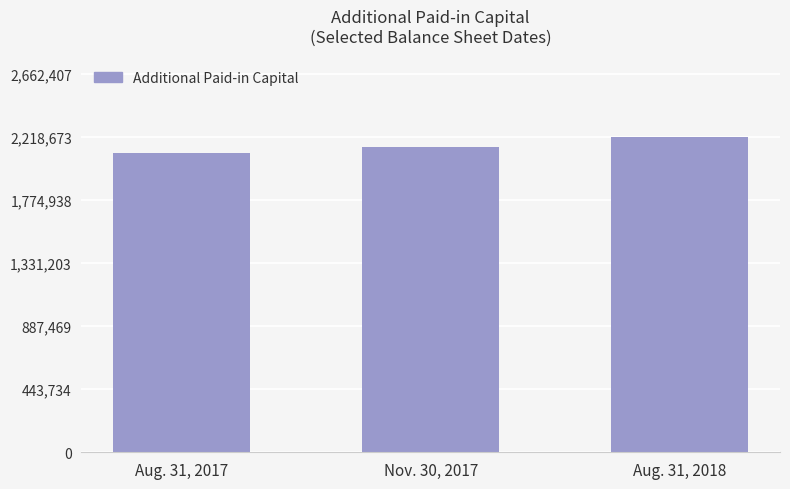

Approximately how many times larger is the value at Aug. 31, 2017 compared to Nov. 30, 2017?

1.0